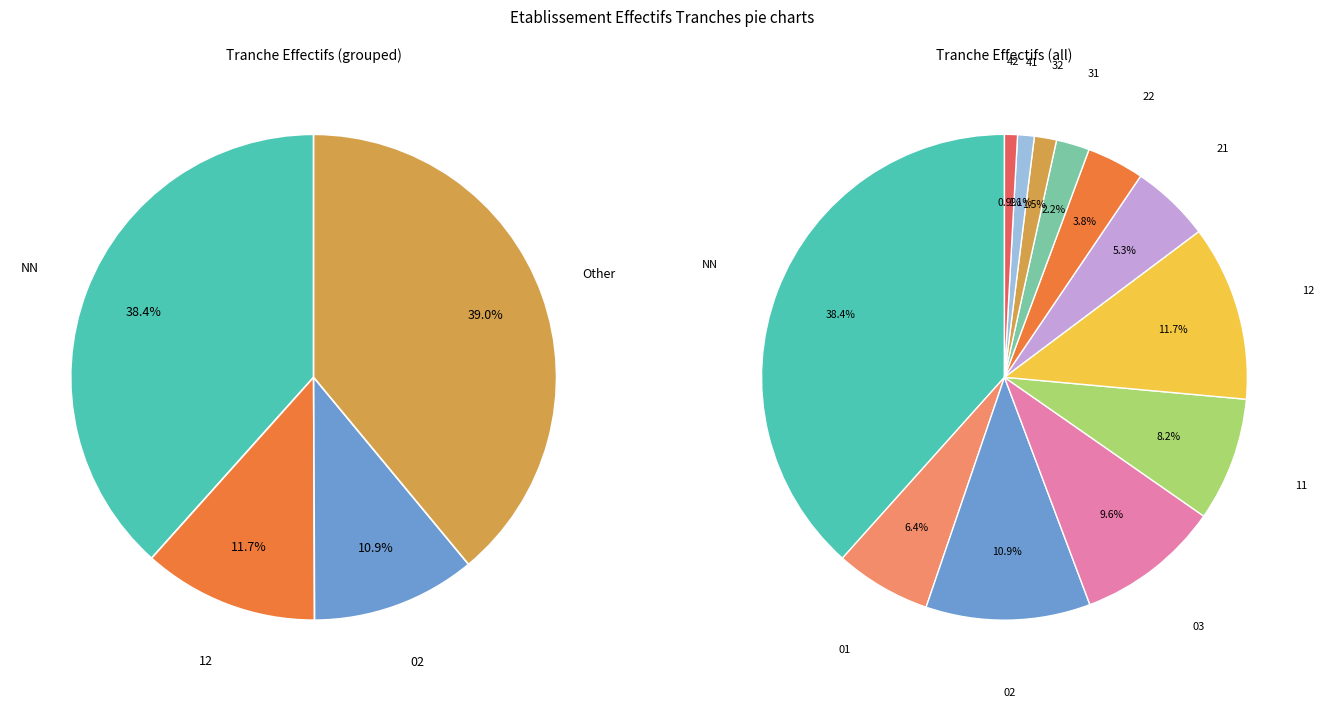

What is the change in value from NN to 41?

-303